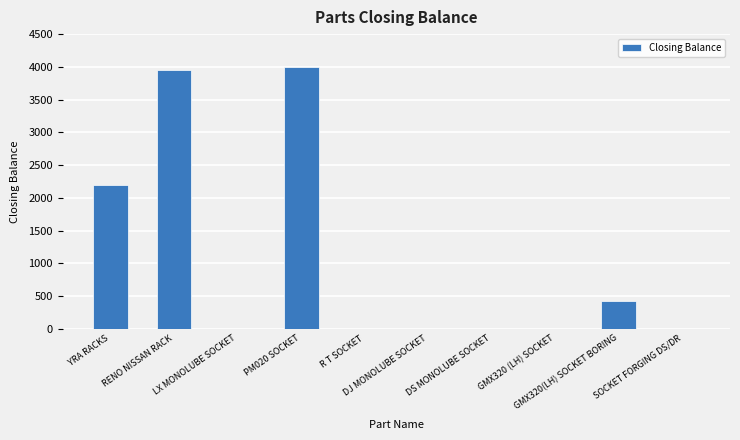

What is the change in value from YRA RACKS to GMX320 (LH) SOCKET?

-2200